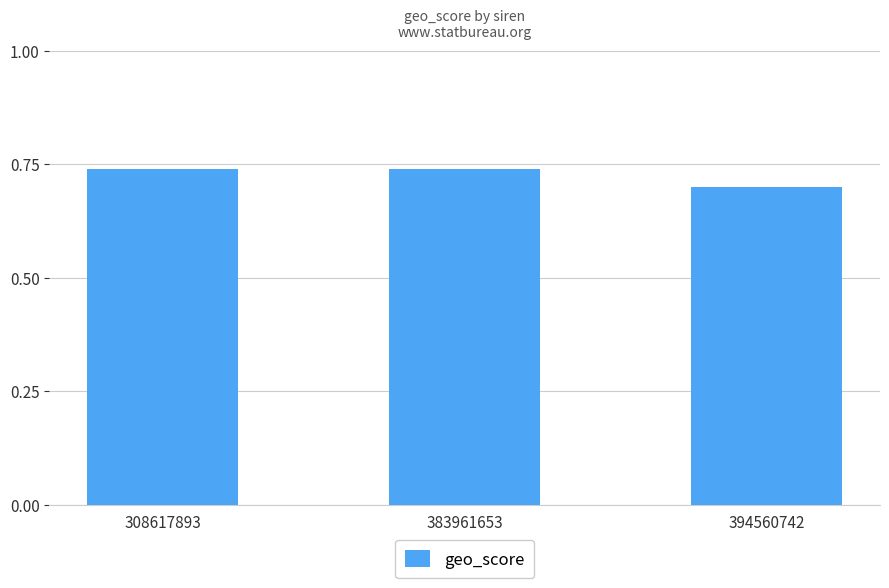

What is the sum of all values?

2.2